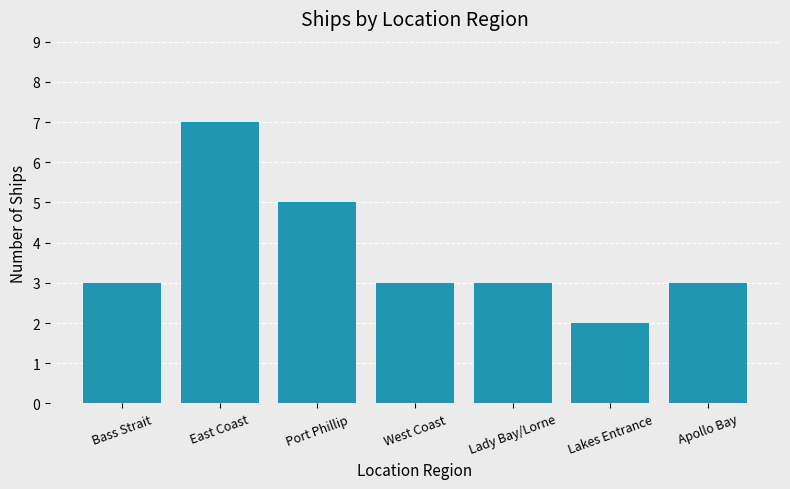

Does the chart contain stacked bars?

No